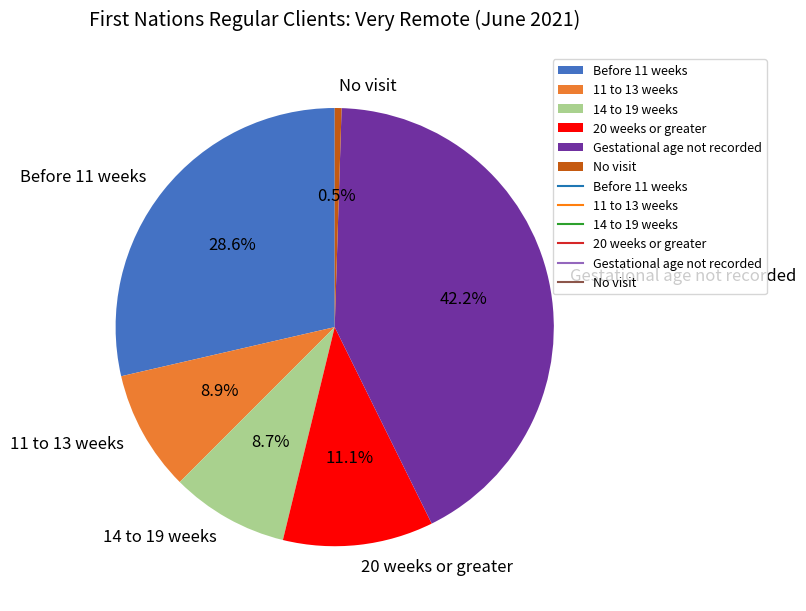

Which category has the smallest portion of the pie?

No visit